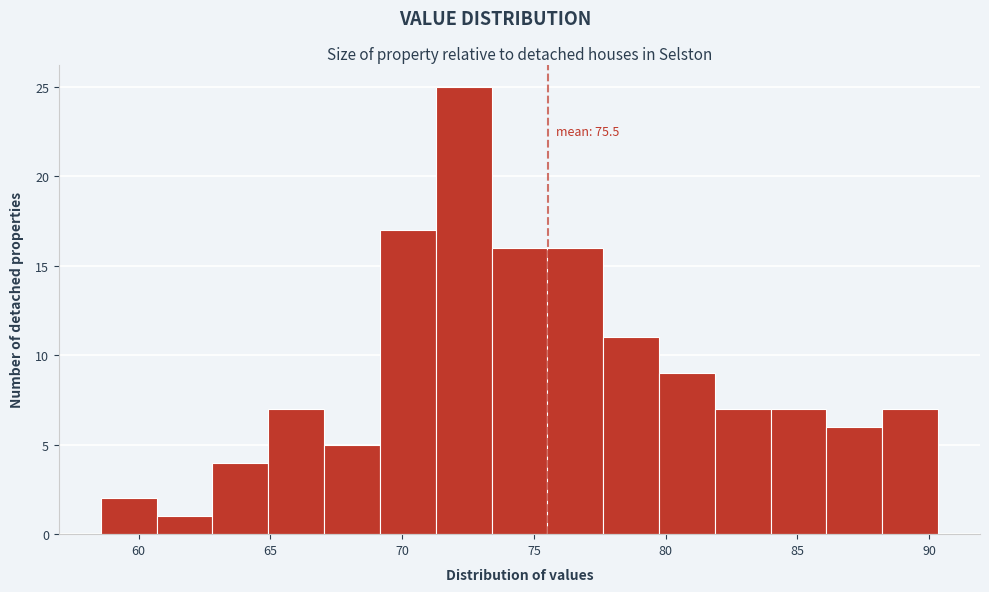

Which range on the x-axis has the tallest bar?

71.5 to 73.5